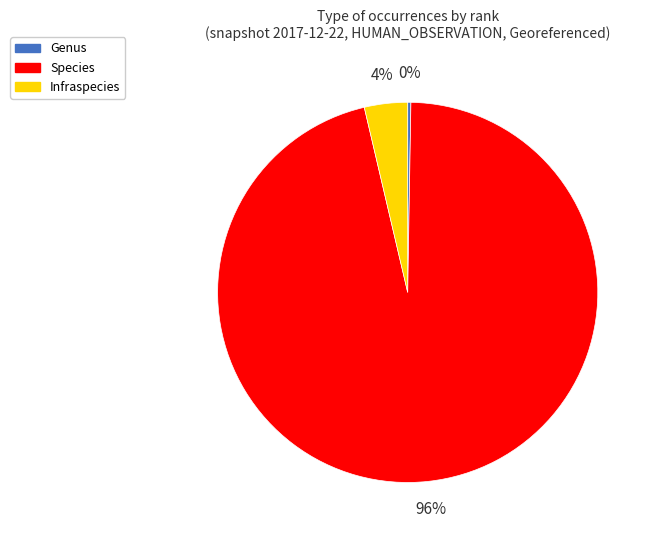

To the nearest percent, what portion does Infraspecies represent?

4%